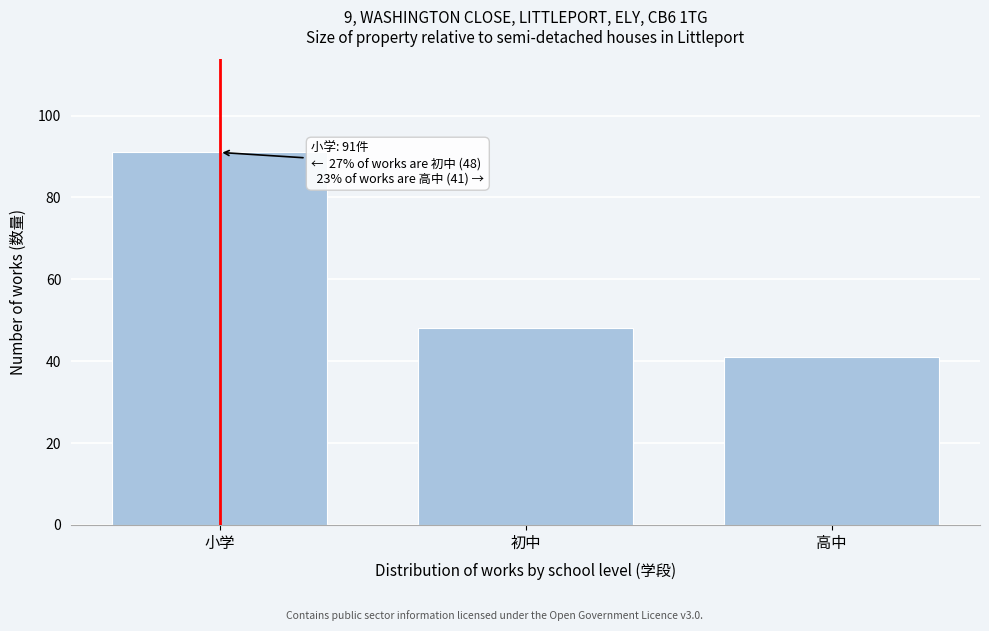

Reading left to right, transcribe all the data shown in this chart.

小学=91	初中=48	高中=41